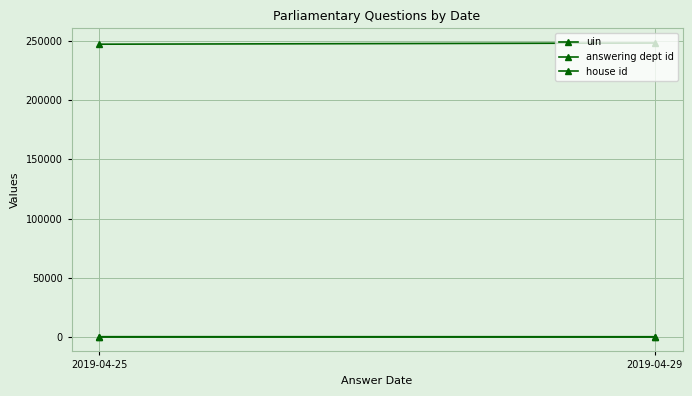

Is it true that uin equals 347580 at 2019-04-25?

False